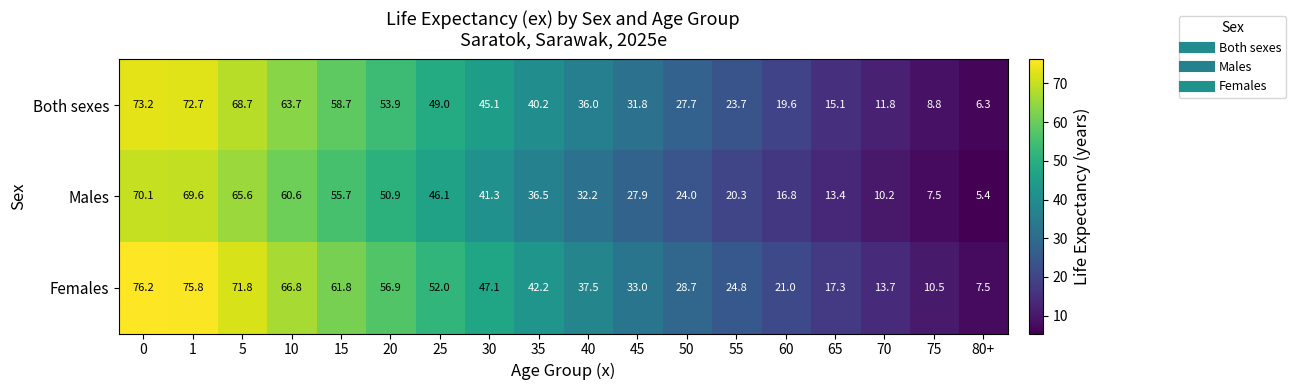

What is the sum of all Females values?

744.6